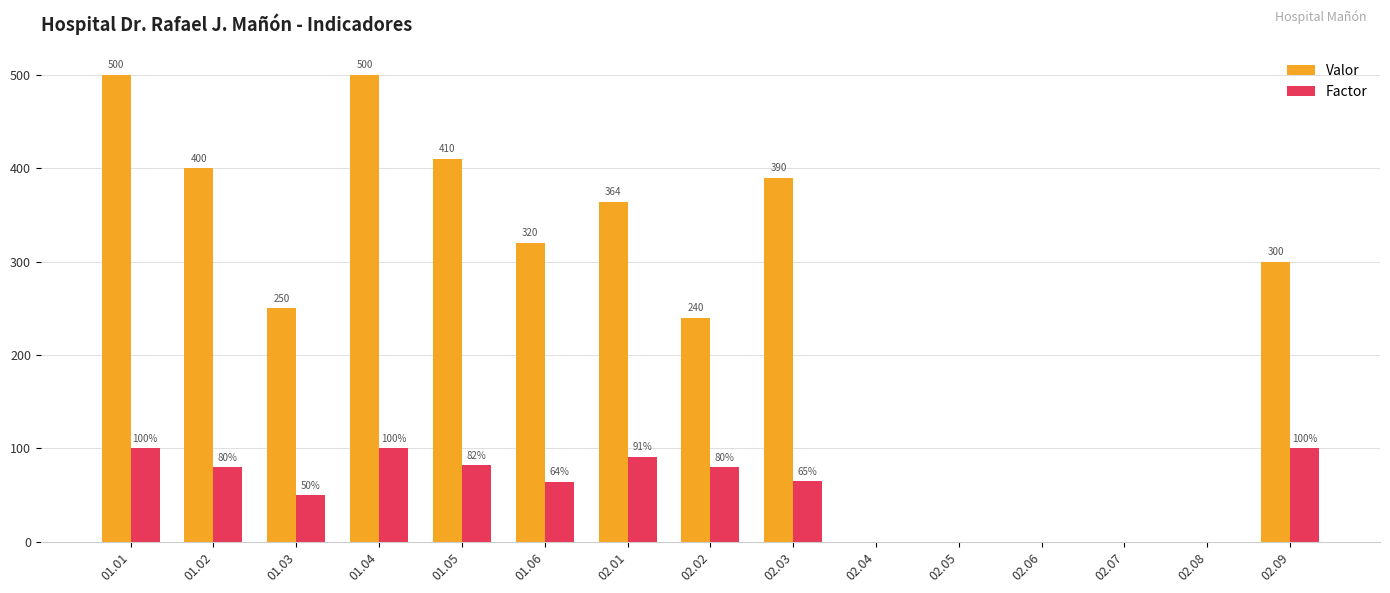

How many series are shown in this chart?

2